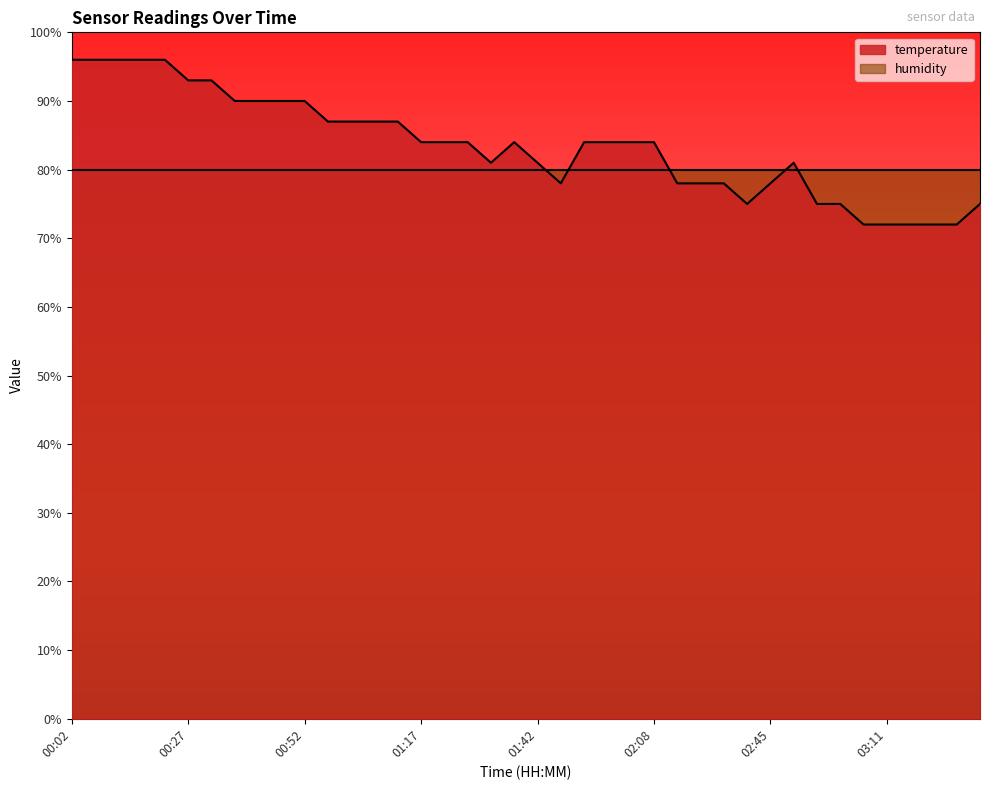

Where is the first local minimum?

01:32